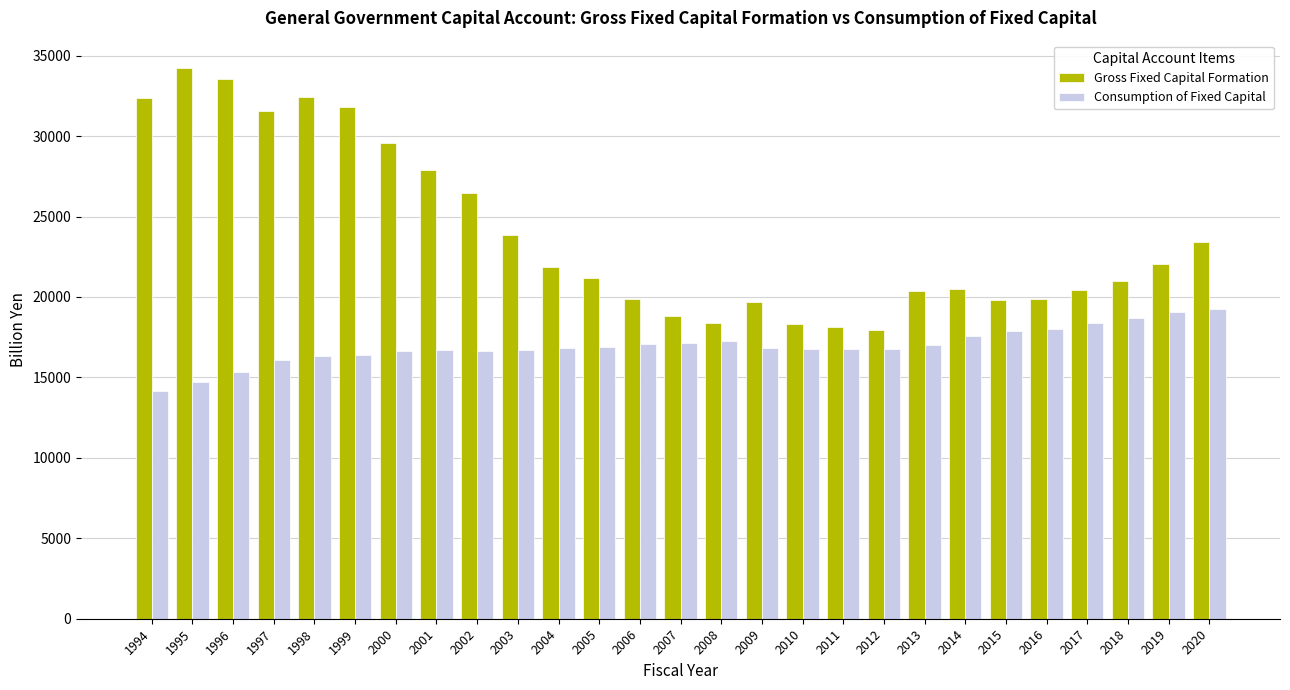

What is the highest value of the Gross Fixed Capital Formation series?

34223.0